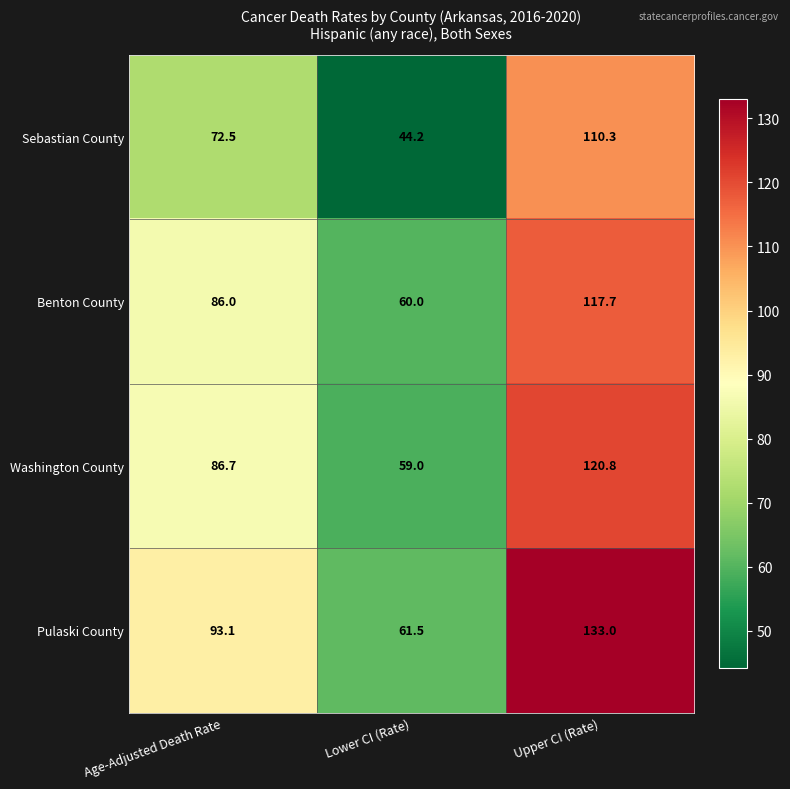

Reading left to right, what are all the values shown in this chart?

Sebastian County: Age-Adjusted Death Rate=72.5	Lower CI (Rate)=44.2	Upper CI (Rate)=110.3
Benton County: Age-Adjusted Death Rate=86.0	Lower CI (Rate)=60.0	Upper CI (Rate)=117.7
Washington County: Age-Adjusted Death Rate=86.7	Lower CI (Rate)=59.0	Upper CI (Rate)=120.8
Pulaski County: Age-Adjusted Death Rate=93.1	Lower CI (Rate)=61.5	Upper CI (Rate)=133.0